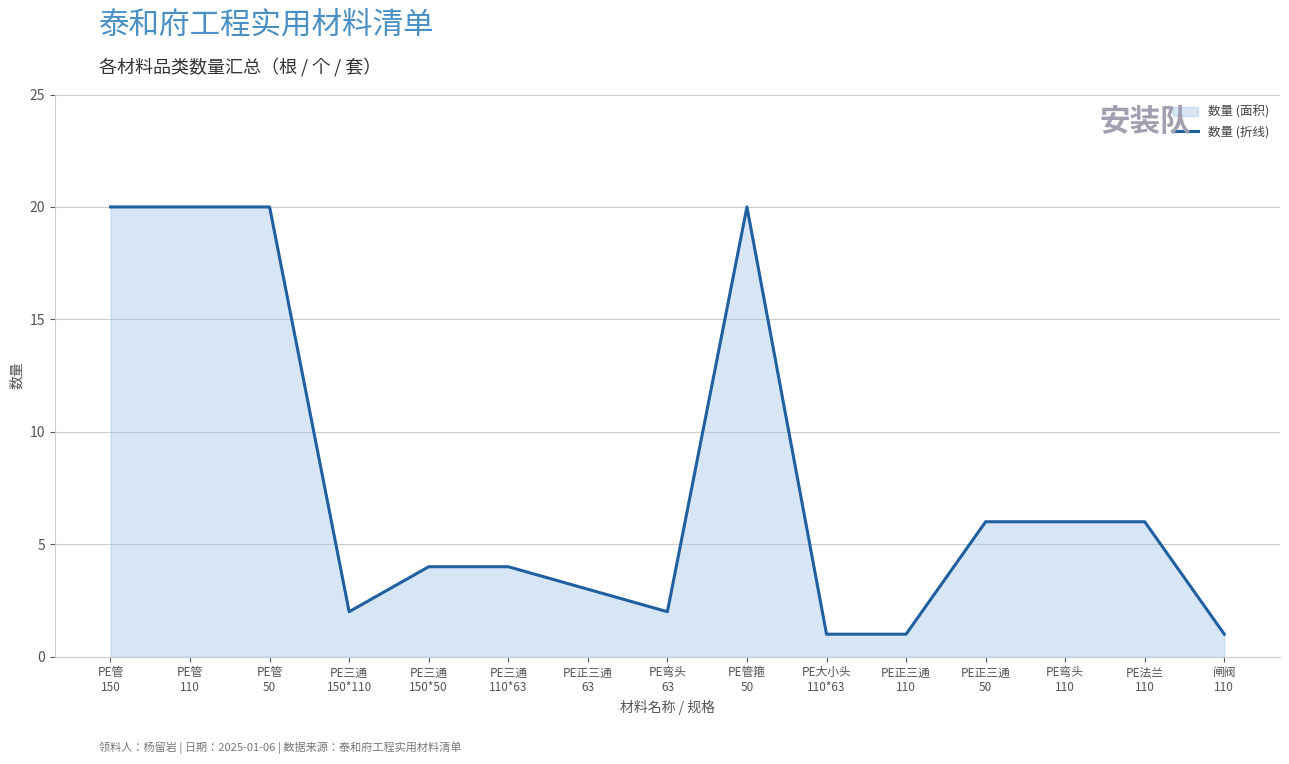

Rank the categories by value from lowest to highest.

PE大小头
110*63, PE正三通
110, 闸阀
110, PE三通
150*110, PE弯头
63, PE正三通
63, PE三通
150*50, PE三通
110*63, PE正三通
50, PE弯头
110, PE法兰
110, PE管
150, PE管
110, PE管
50, PE管箍
50